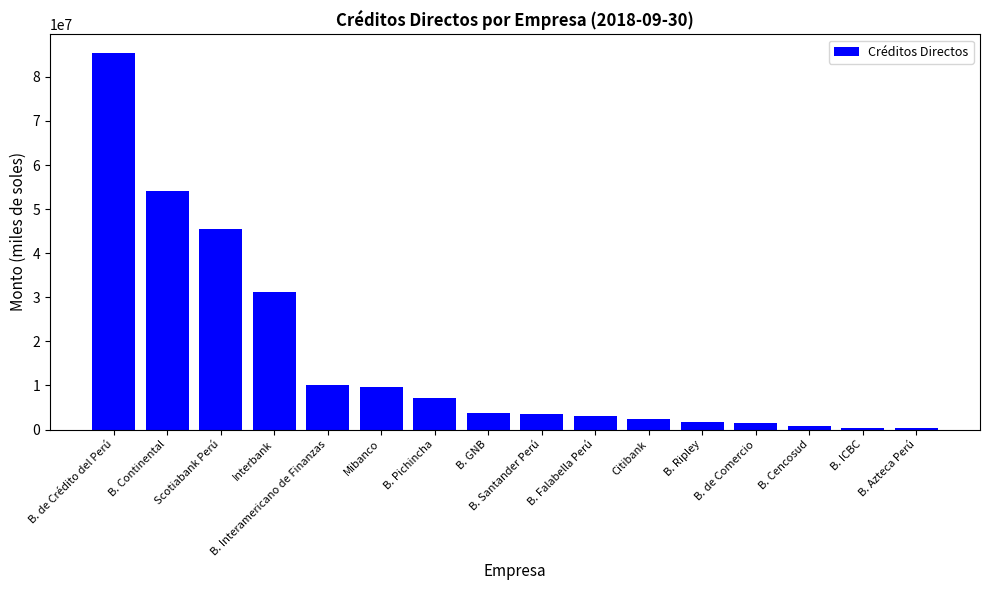

What position from the left is Citibank?

11